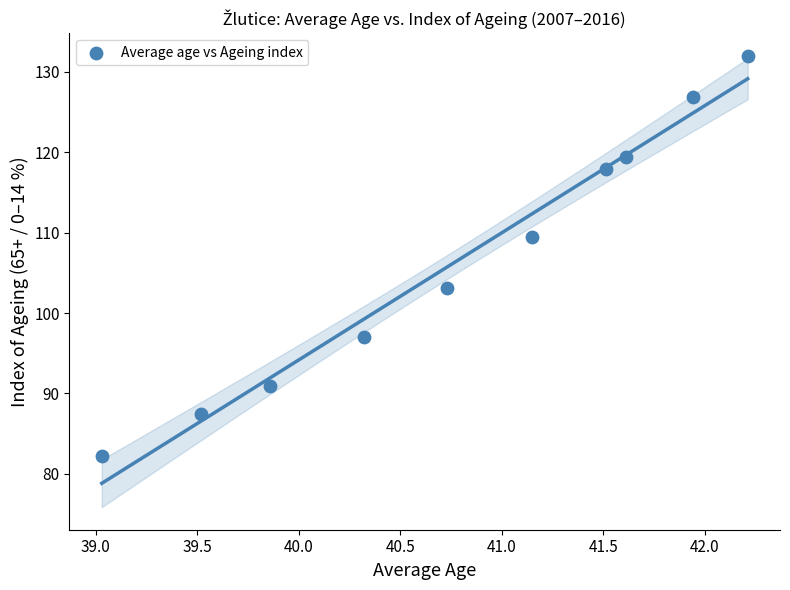

What is the average Y value?

106.6